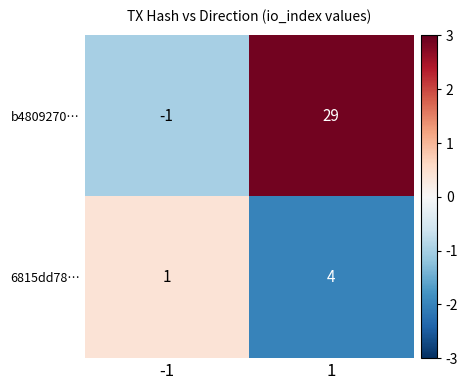

Reading right to left, list all the values displayed in this chart.

b4809270…: 1=29	-1=-1
6815dd78…: 1=4	-1=1